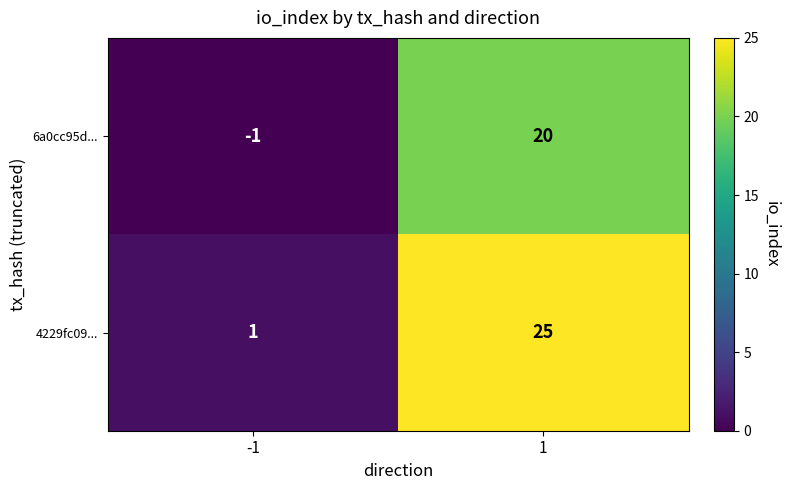

The value of 6a0cc95d... at 1 is 20. True or false?

True